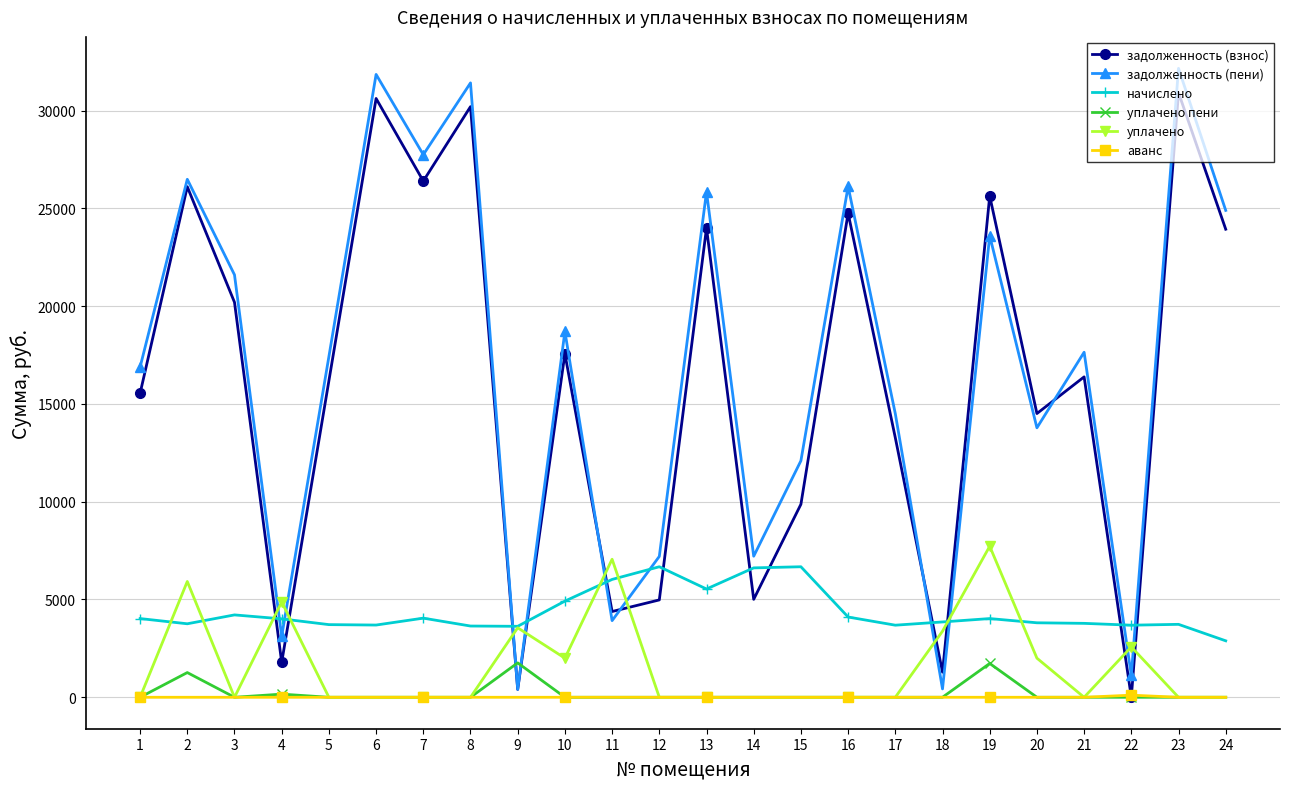

True or false: начислено and аванс intersect in this chart.

False